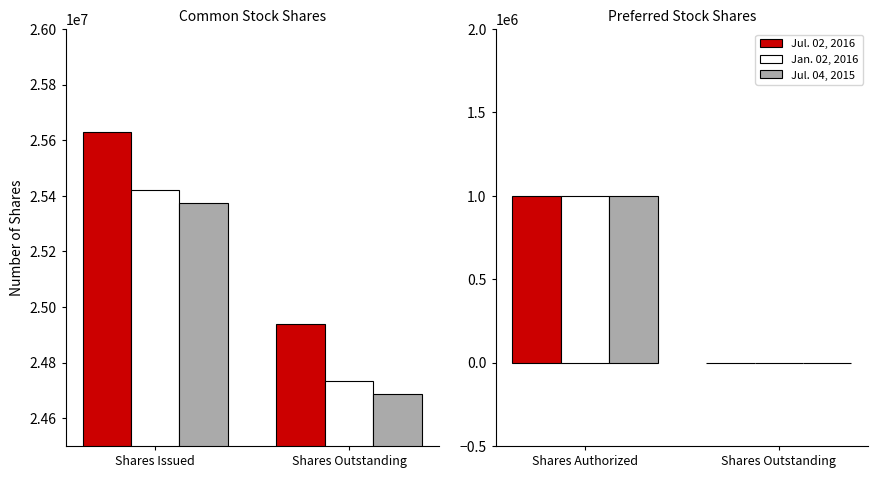

How many distinct data groups are displayed?

3